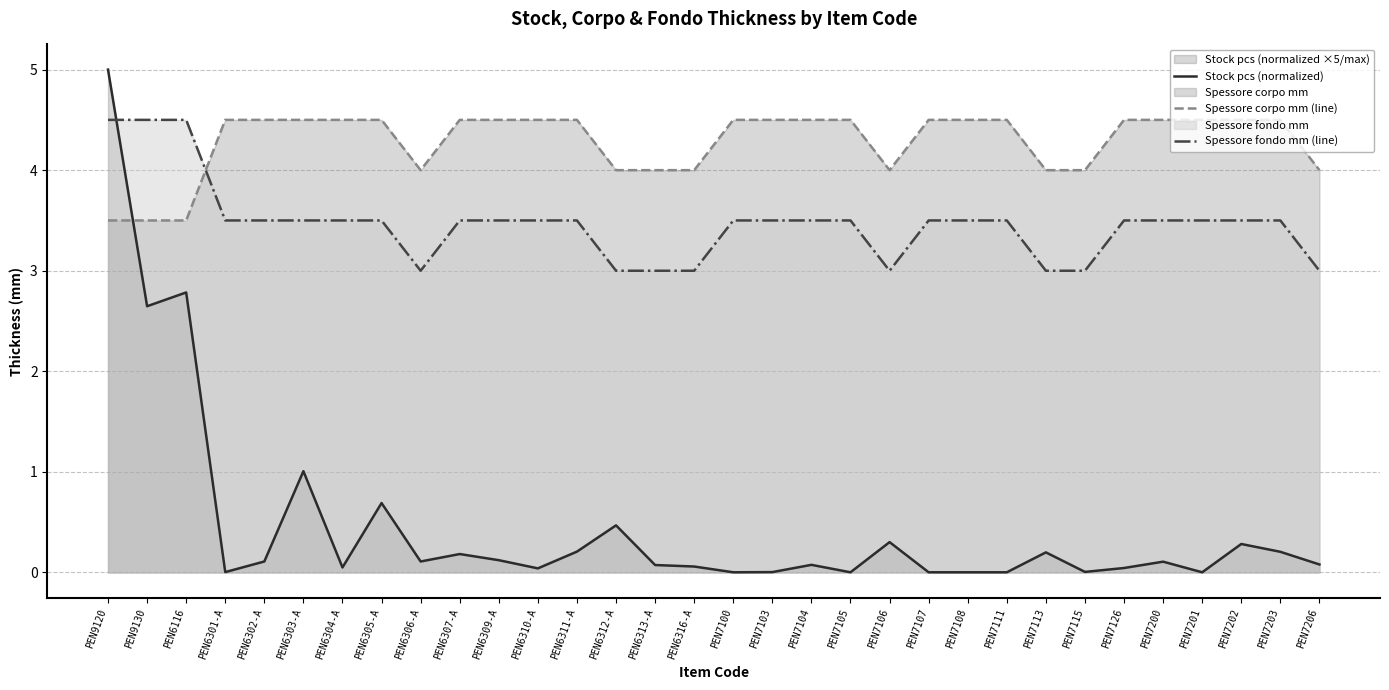

What is the label of the 2nd point from the right?

PEN7203